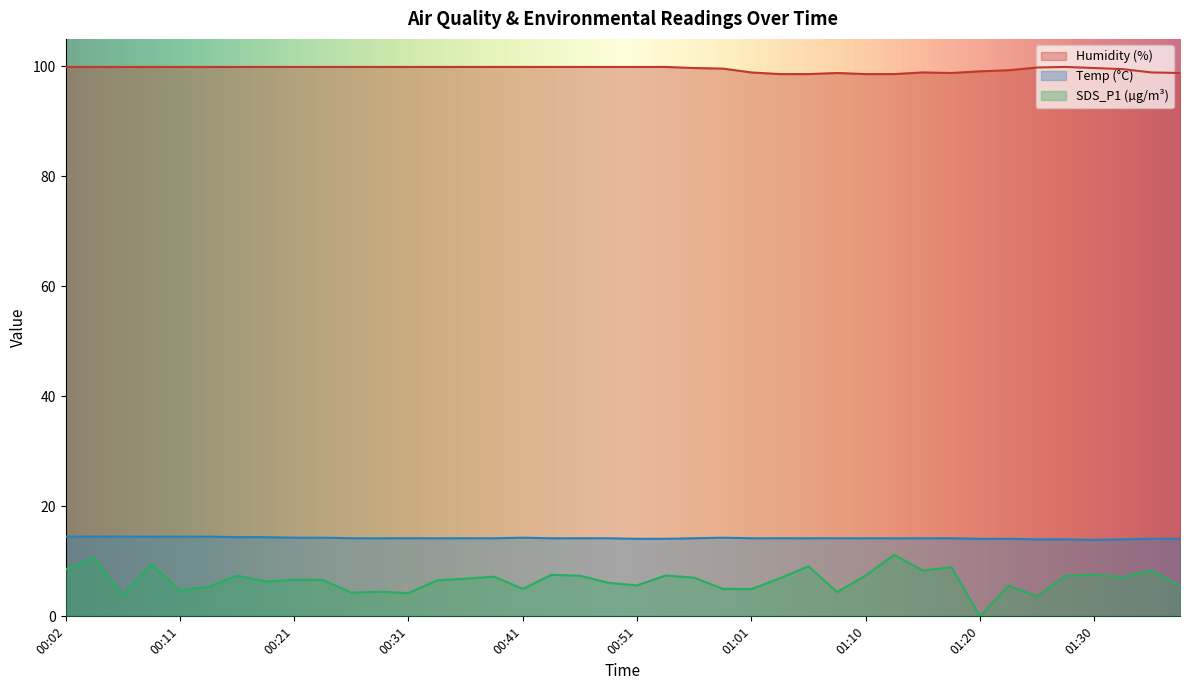

Reading left to right, what are all the values shown in this chart?

Temp: 14.5	14.5	14.5	14.5	14.5	14.5	14.4	14.4	14.3	14.3	14.2	14.2	14.2	14.2	14.2	14.2	14.3	14.2	14.2	14.2	14.1	14.1	14.2	14.3	14.2	14.2	14.2	14.2	14.2	14.2	14.2	14.2	14.1	14.1	14.0	14.0	13.9	14.0	14.1	14.1
Humidity: 99.9	99.9	99.9	99.9	99.9	99.9	99.9	99.9	99.9	99.9	99.9	99.9	99.9	99.9	99.9	99.9	99.9	99.9	99.9	99.9	99.9	99.9	99.7	99.6	98.9	98.6	98.6	98.8	98.6	98.6	98.9	98.8	99.1	99.3	99.8	99.9	99.7	99.5	98.9	98.8
SDS_P1: 8.6	10.7	3.8	9.4	4.7	5.3	7.4	6.3	6.7	6.6	4.3	4.5	4.2	6.5	6.8	7.2	5.0	7.5	7.4	6.1	5.6	7.4	7.0	5.0	5.0	6.9	9.1	4.4	7.4	11.2	8.3	8.9	0.0	5.6	3.6	7.4	7.6	7.2	8.3	5.6